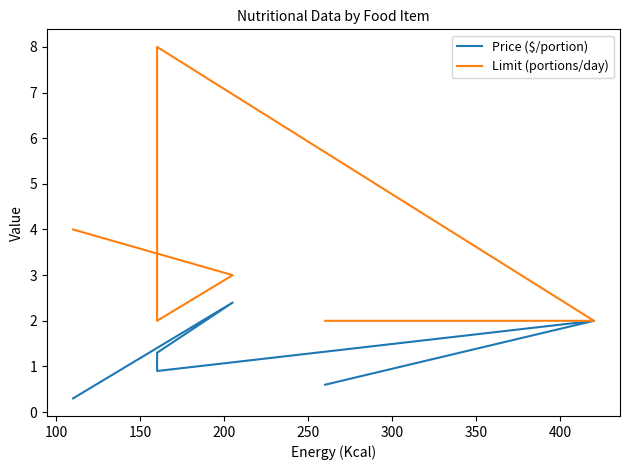

What is the value of the Limit (portions/day) point at the 1st from the left?

4.0